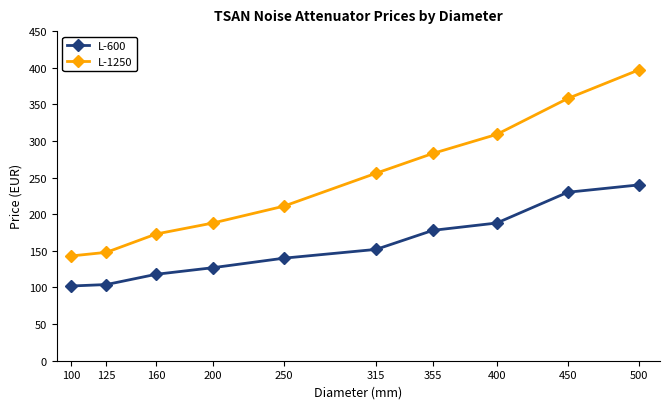

What is the difference between the maximum and second lowest values in the L-1250 series?

249